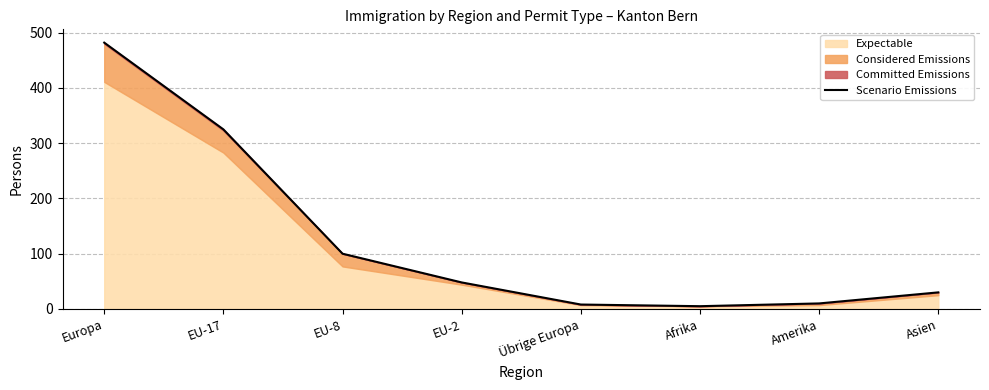

List the labels in order of value, smallest first.

Afrika, Übrige Europa, Amerika, Asien, EU-2, EU-8, EU-17, Europa